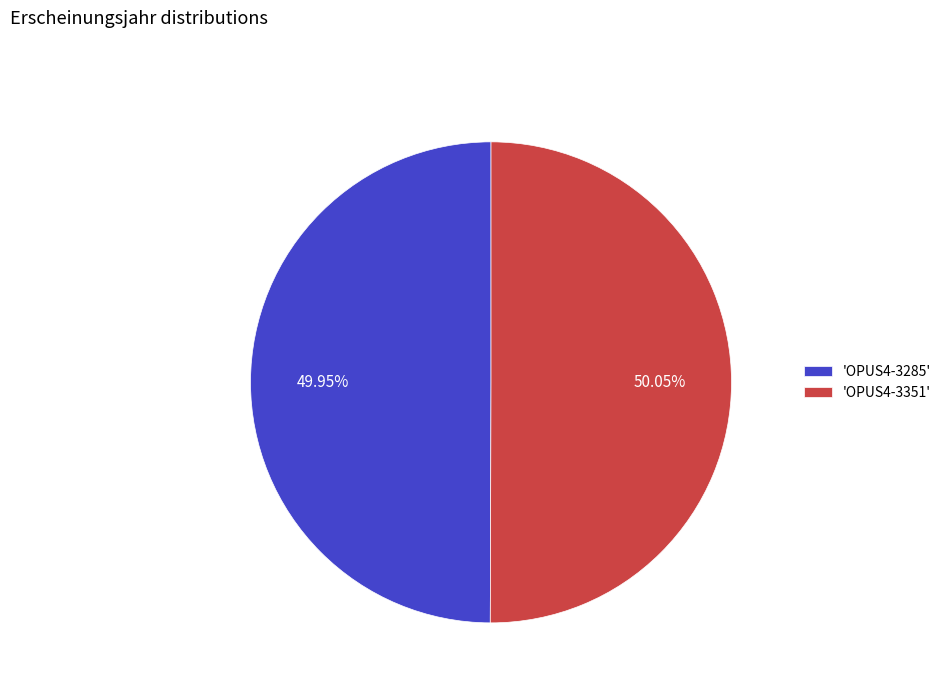

Do 'OPUS4-3351' and 'OPUS4-3285' together represent more than half of the pie?

Yes